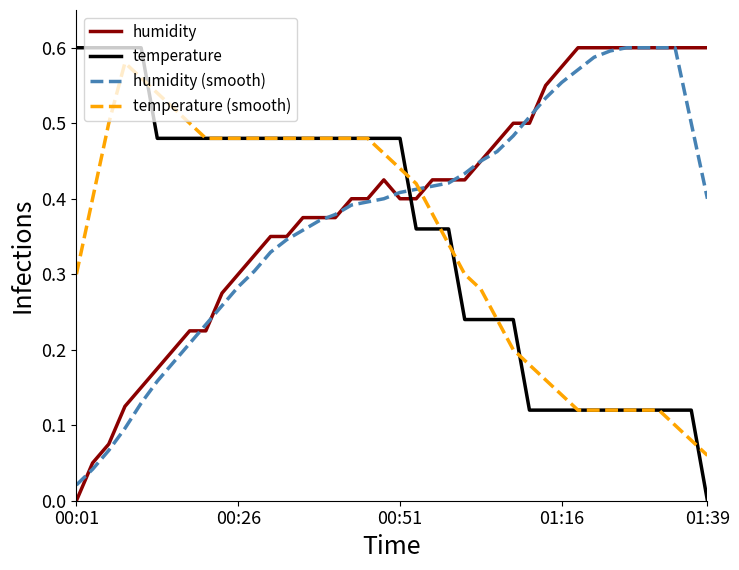

At how many categories does at least one series exceed 0?

40